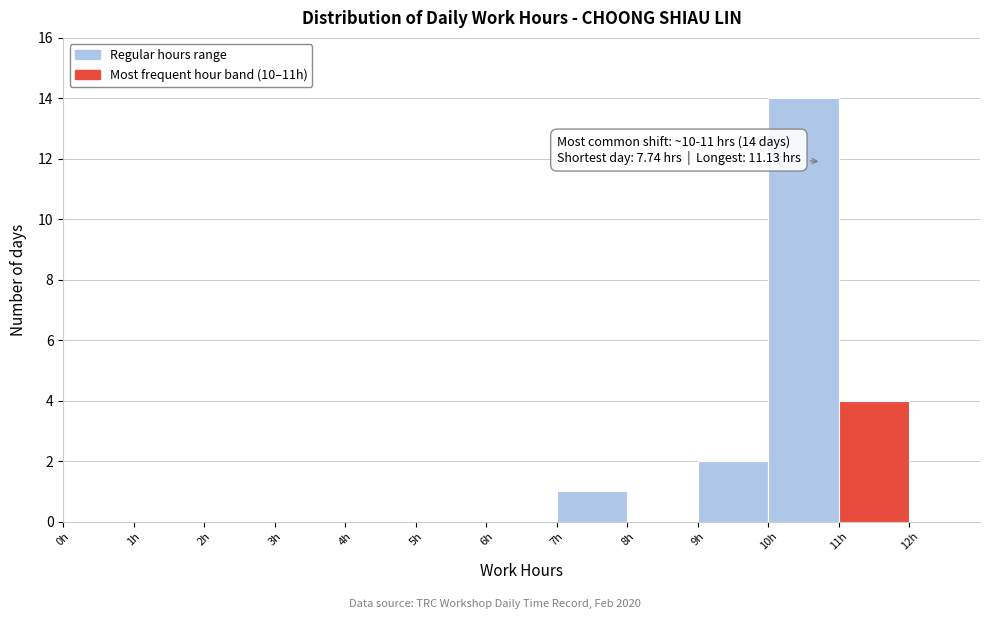

Which range on the x-axis has the tallest bar?

10 to 11